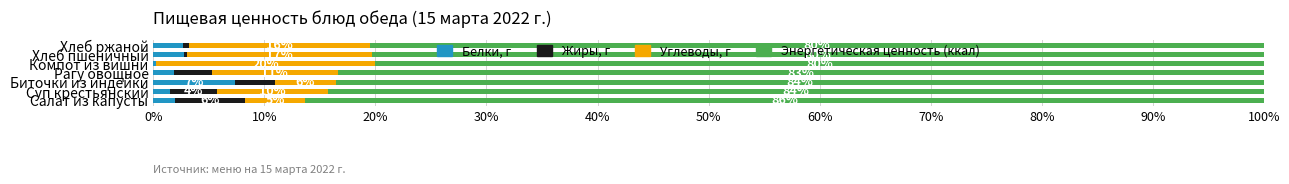

What are all the series names shown in the legend?

Белки, г, Жиры, г, Углеводы, г, Энергетическая ценность (ккал)